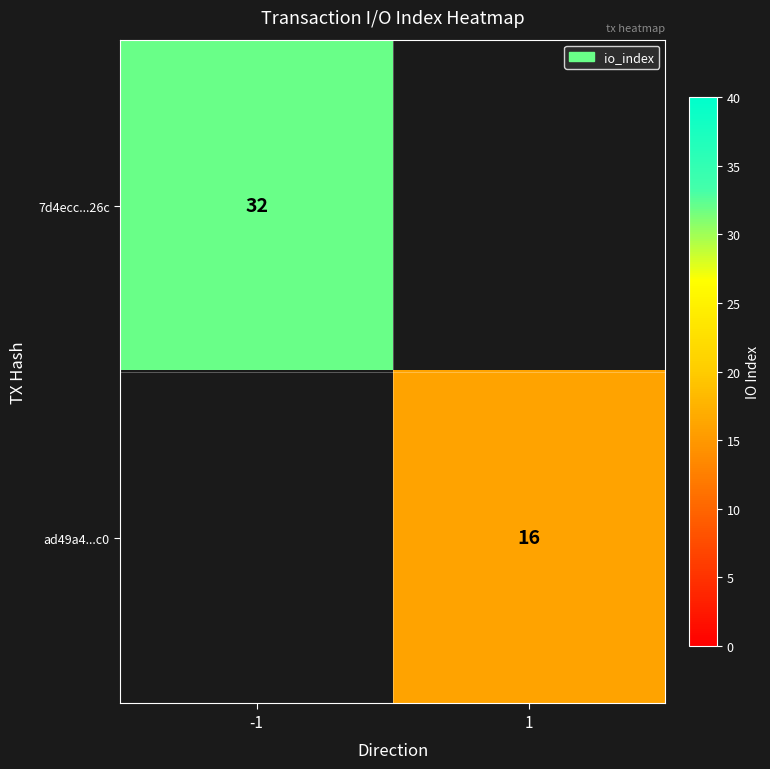

The value of 7d4ecc...26c at -1 is 17. True or false?

False